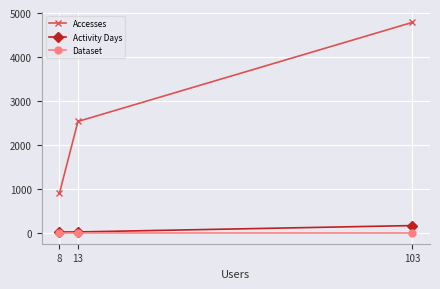

What is the maximum value shown in the chart?

4787